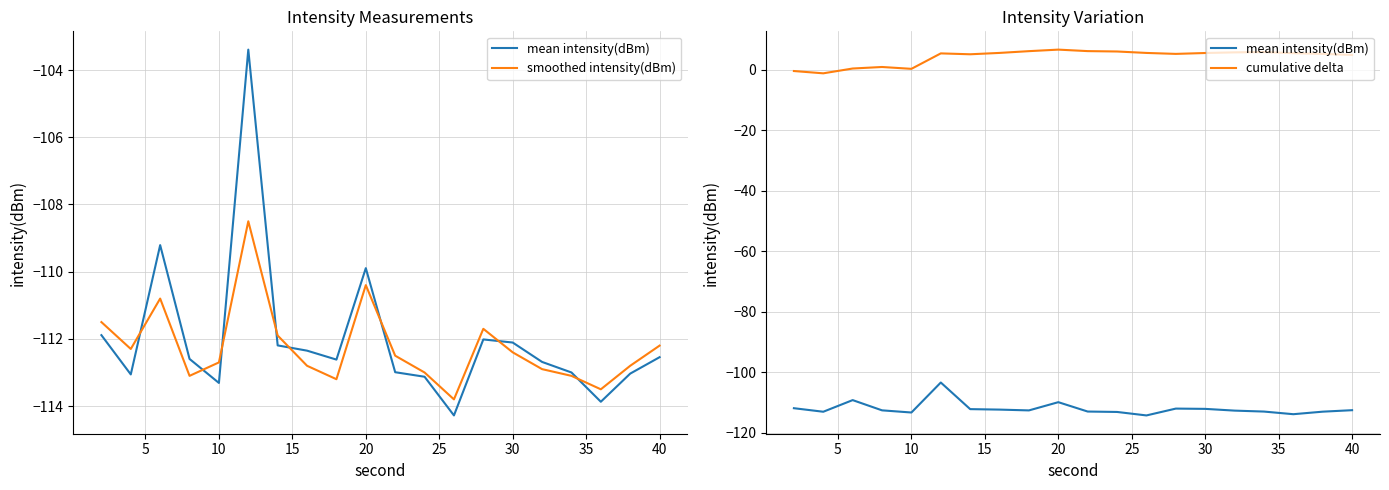

What are all the series names shown in the legend?

mean intensity(dBm), smoothed intensity(dBm), cumulative delta